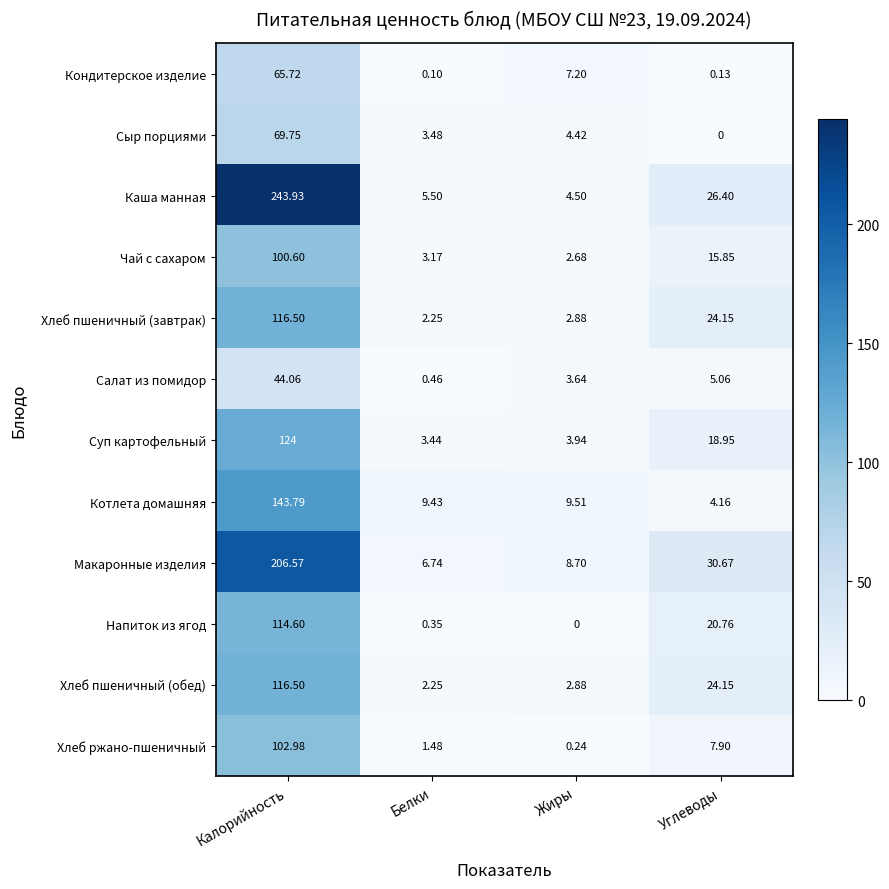

Which category has the highest value in the Хлеб пшеничный (завтрак) series?

Калорийность